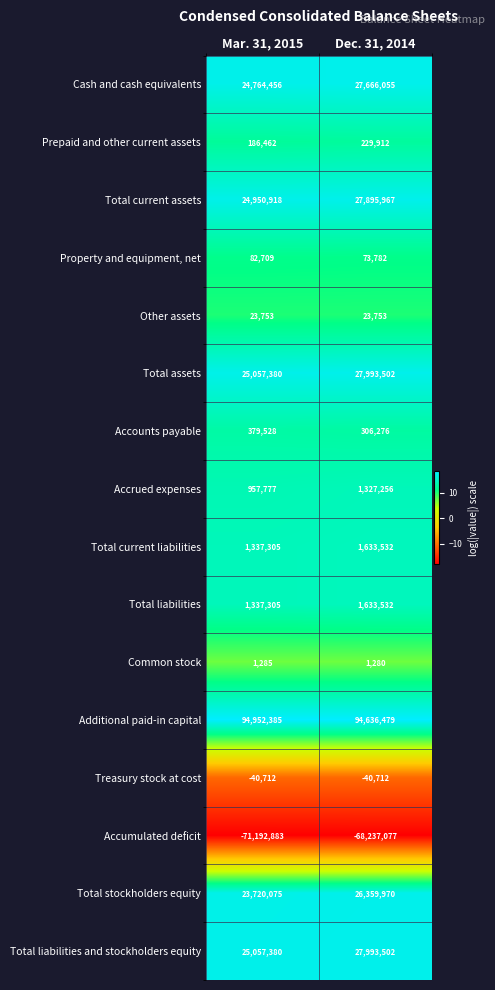

The Total liabilities and stockholders equity series shows 27993502 at Dec. 31, 2014. True or false?

True